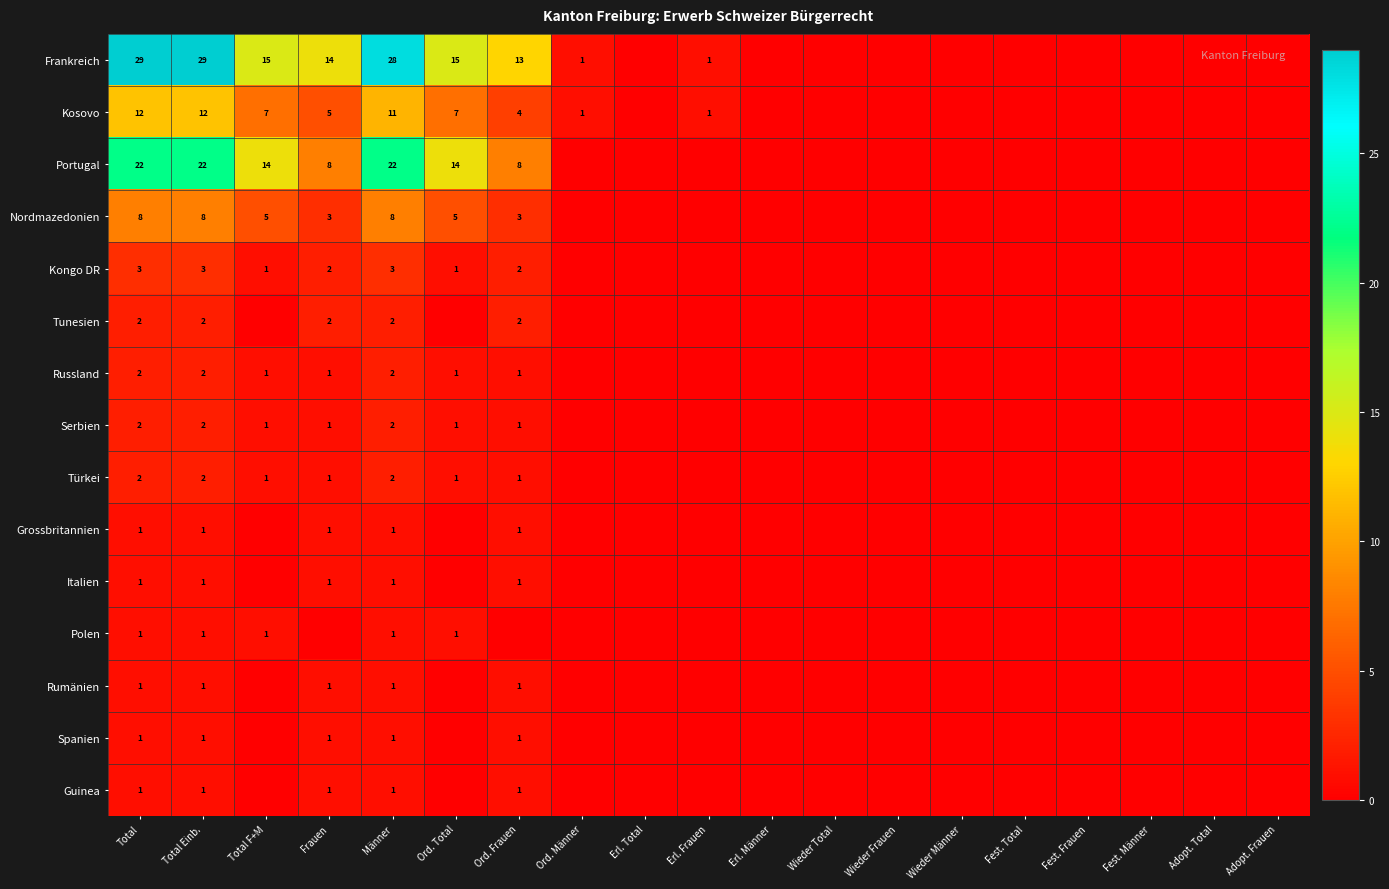

What is the spread (max minus min) of values at Männer?

27